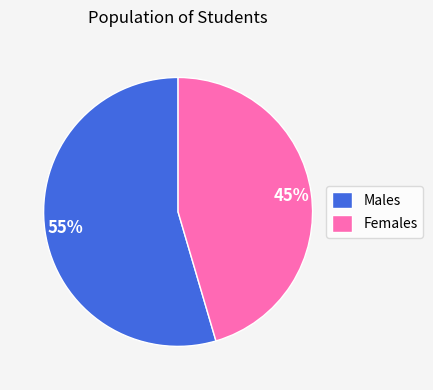

To the nearest percent, what portion does Females represent?

45%